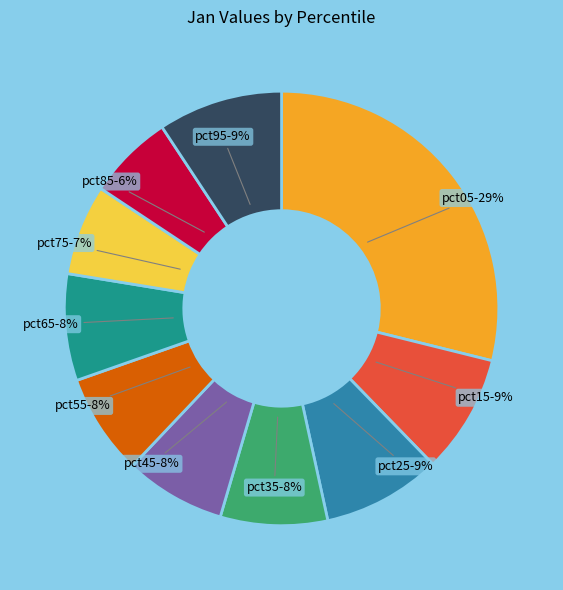

How many slices are in this pie chart?

10